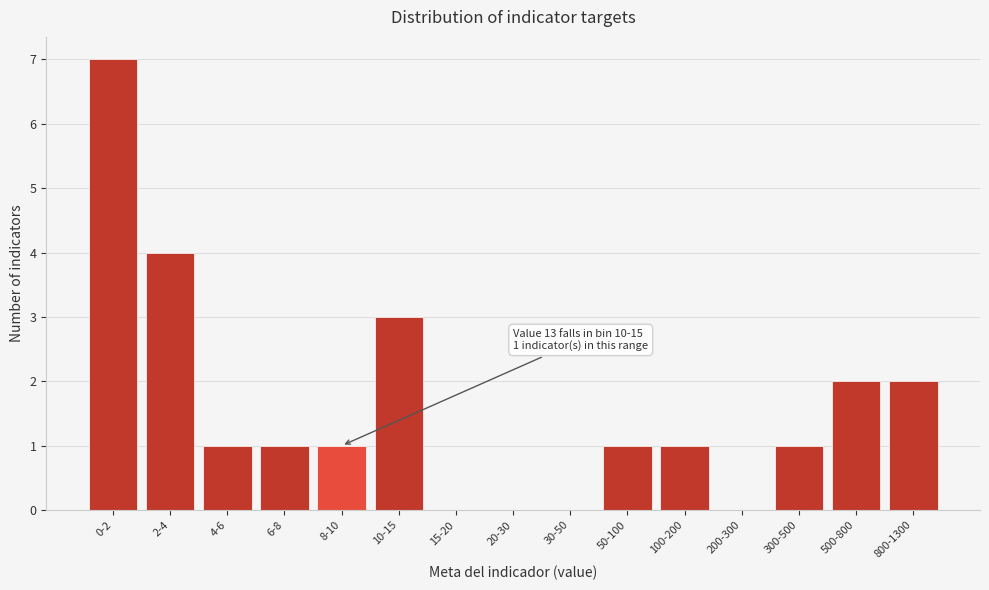

Reading left to right, what are all the values shown in this chart?

0-2=7	2-4=4	4-6=1	6-8=1	8-10=1	10-15=3	15-20=0	20-30=0	30-50=0	50-100=1	100-200=1	200-300=0	300-500=1	500-800=2	800-1300=2